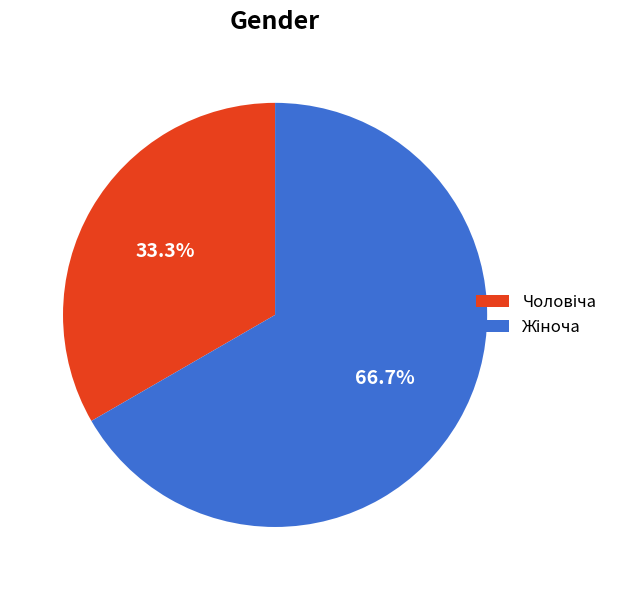

Is there any slice that represents more than half of the pie?

Yes